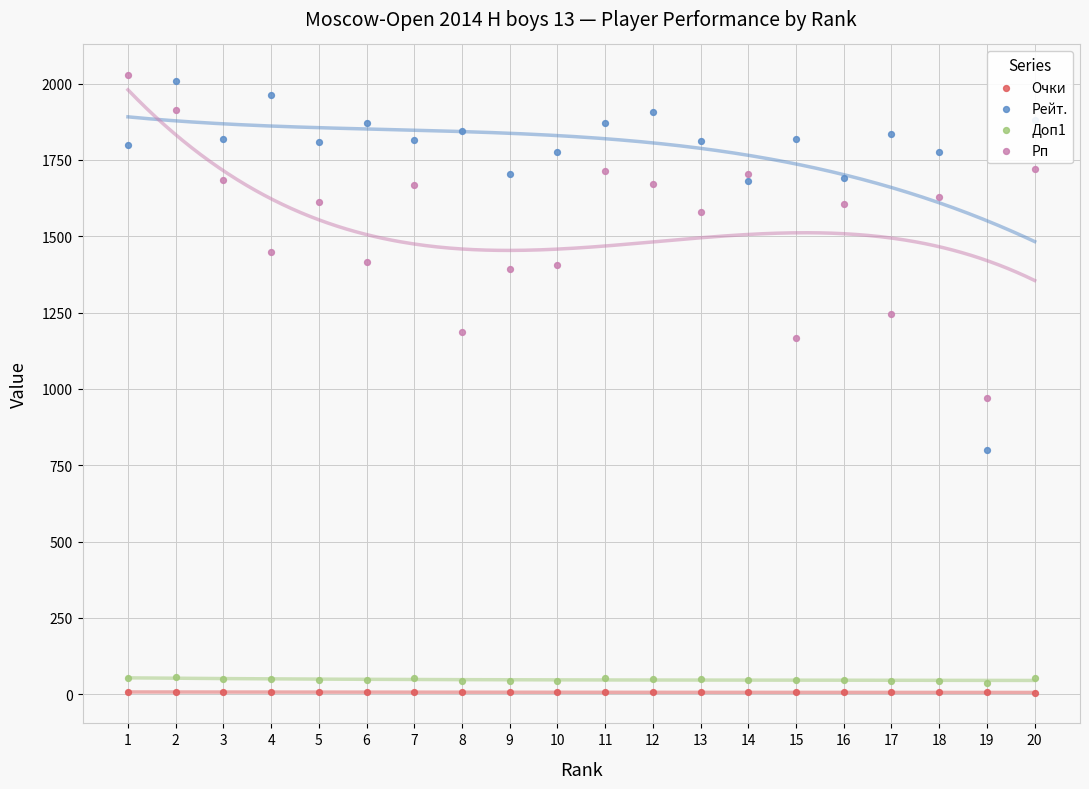

What are all the series names shown in the legend?

Очки, Рейт., Доп1, Рп